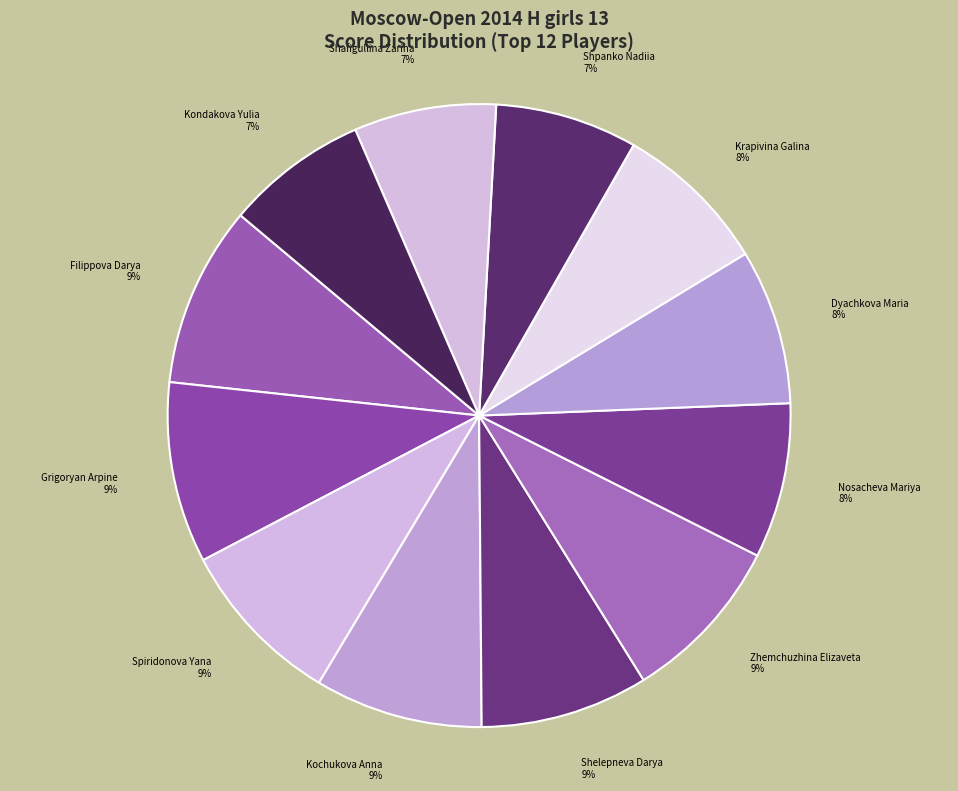

Combined, do Shpanko Nadiia and Zhemchuzhina Elizaveta account for over 50%?

No